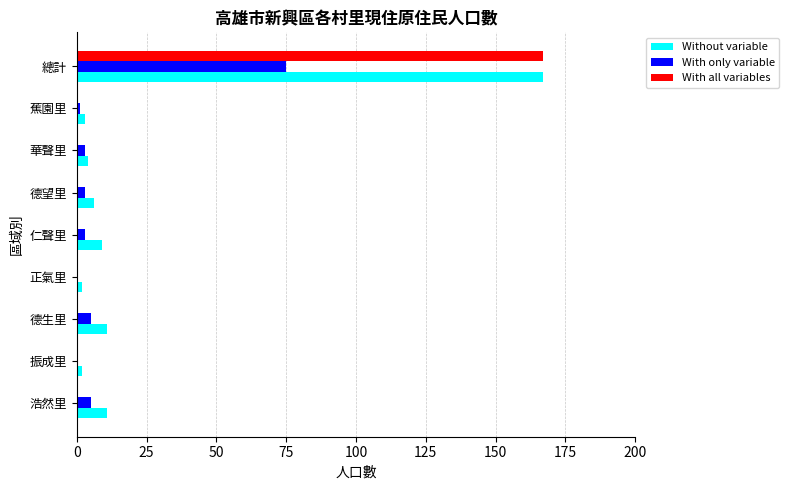

The value of With all variables at 仁聲里 is 0. True or false?

True